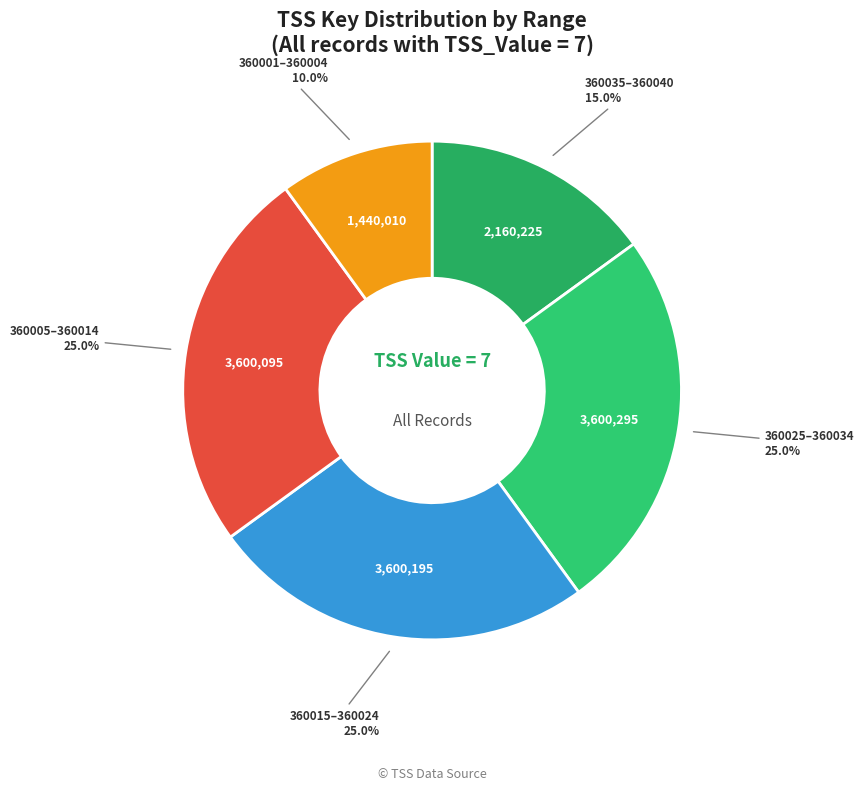

Is there any slice that represents more than half of the pie?

No